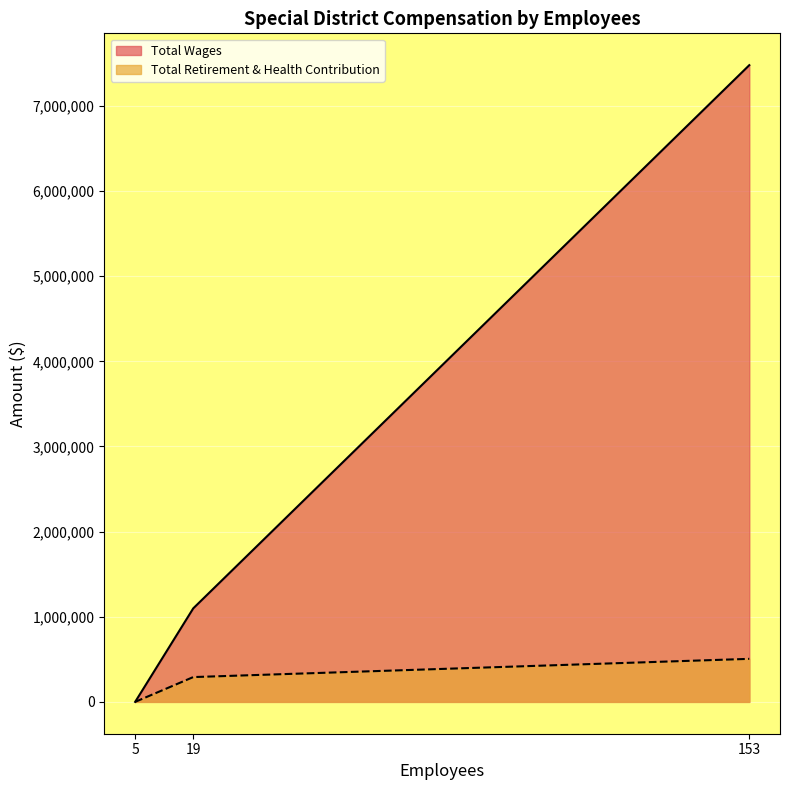

What value does the data have at 19?

291418